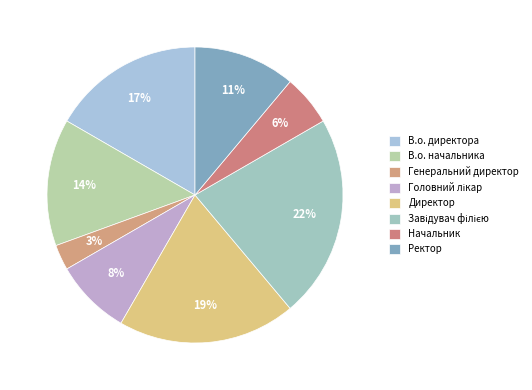

Which slice is the smallest?

Генеральний директор